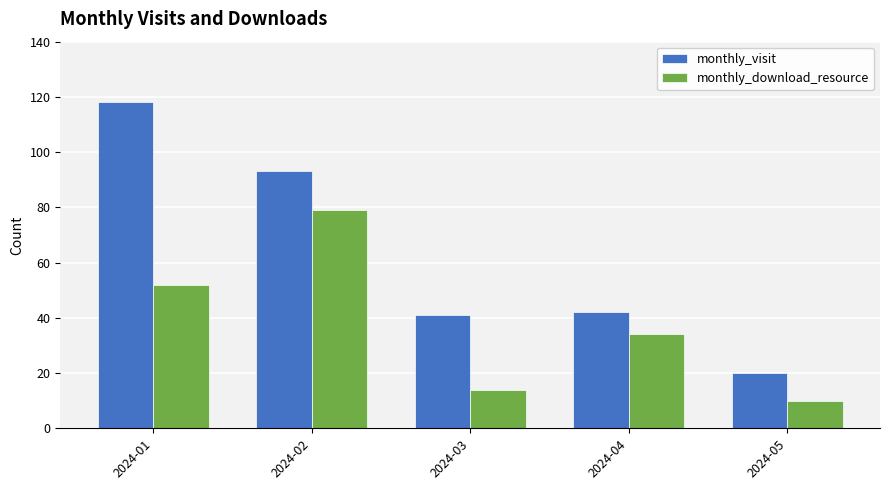

Which series has the widest spread of values?

monthly_visit